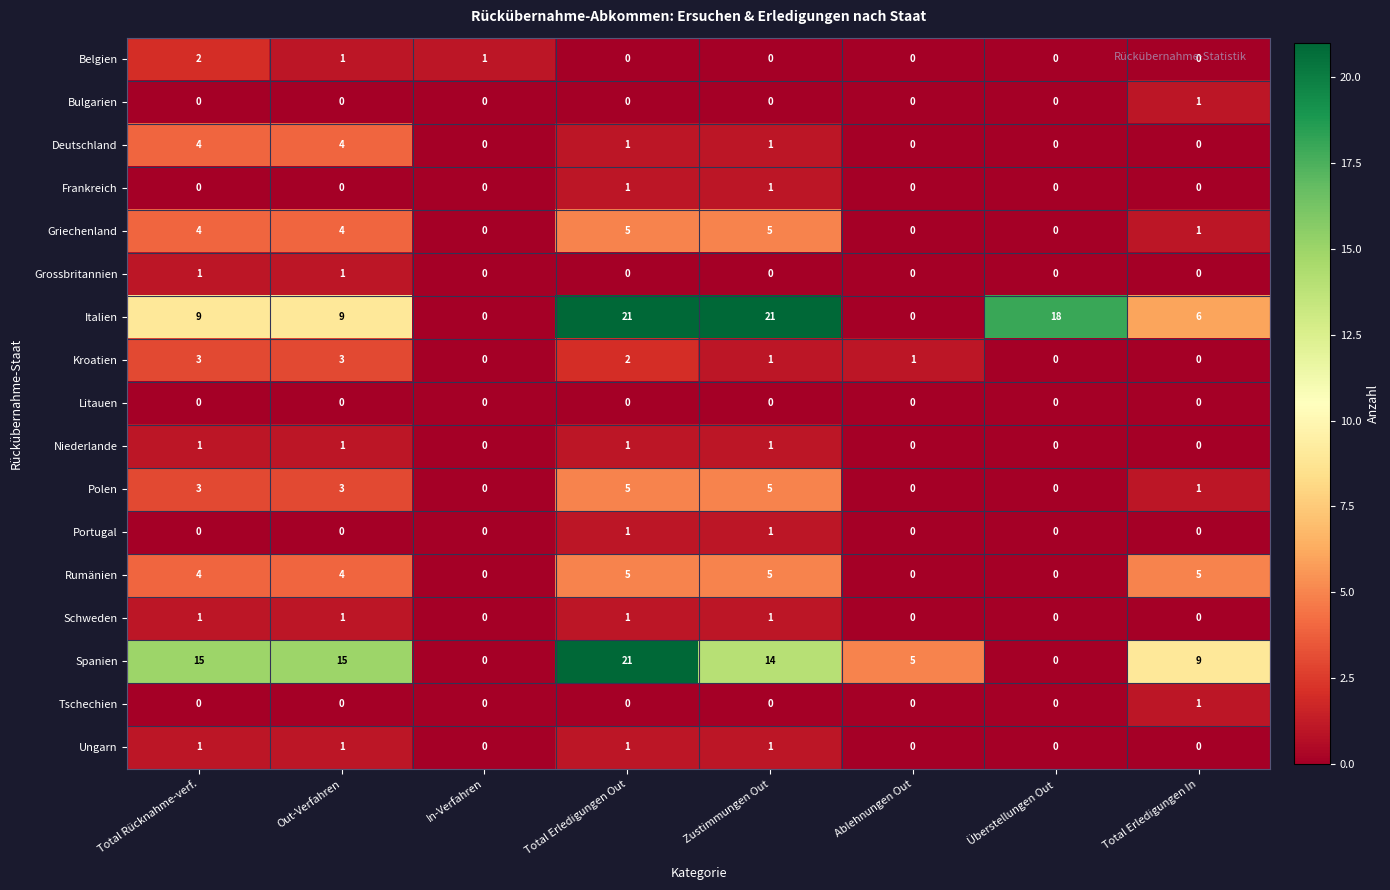

What is the spread (max minus min) of values at Total Erledigungen Out?

21